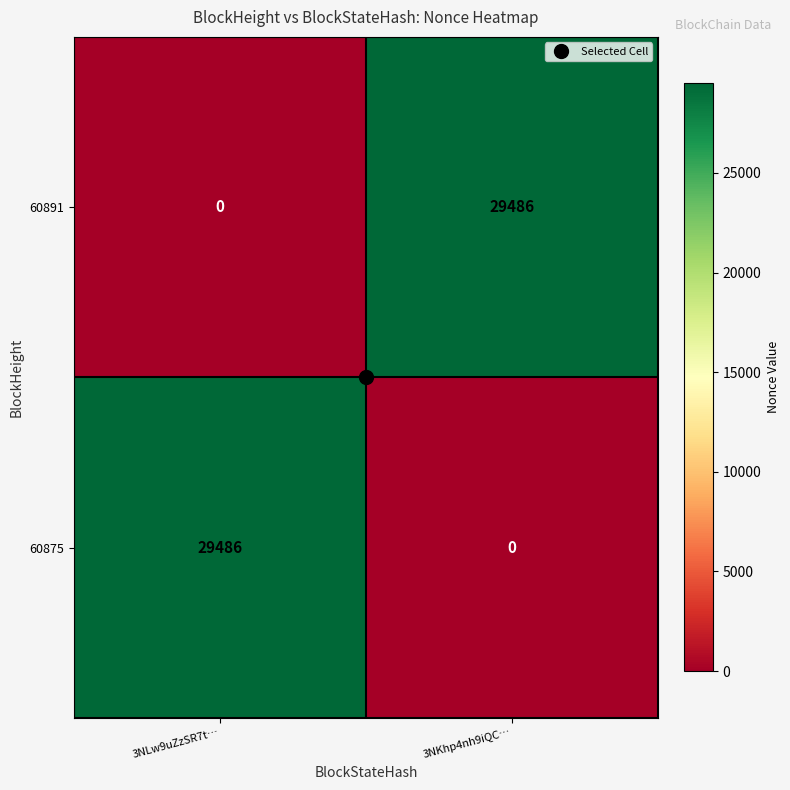

What is the total value across all series at 3NKhp4nh9iQC…?

29486